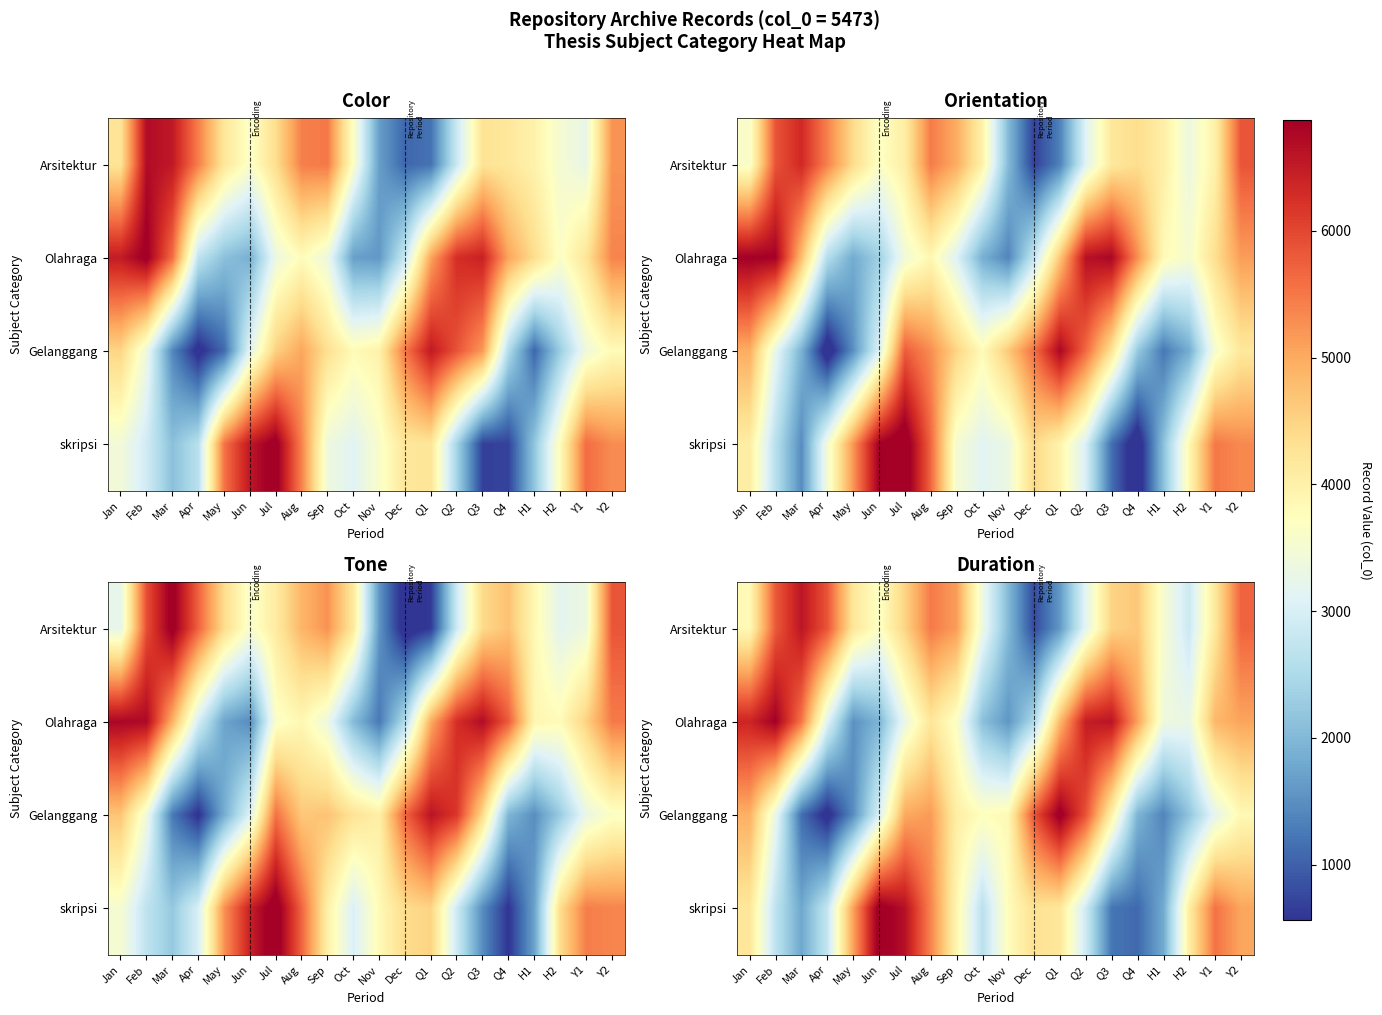

What is the total value across all series at Q2?

18424.5